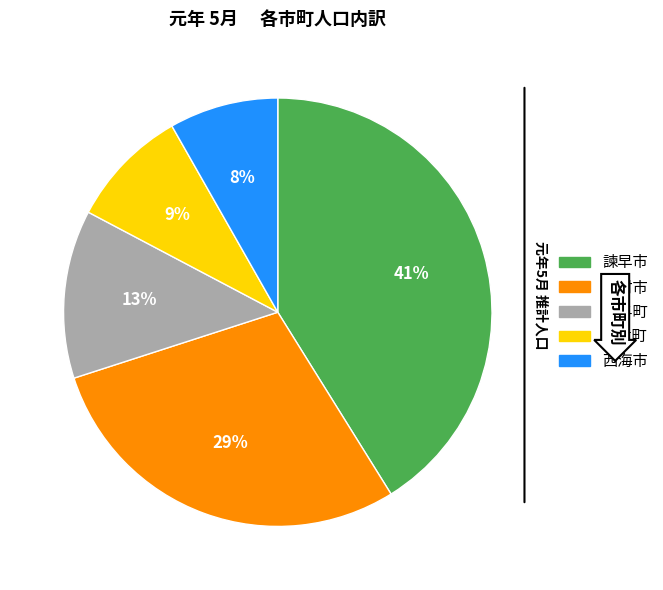

Approximately how many times larger is the value at 時津町 compared to 大村市?

0.3